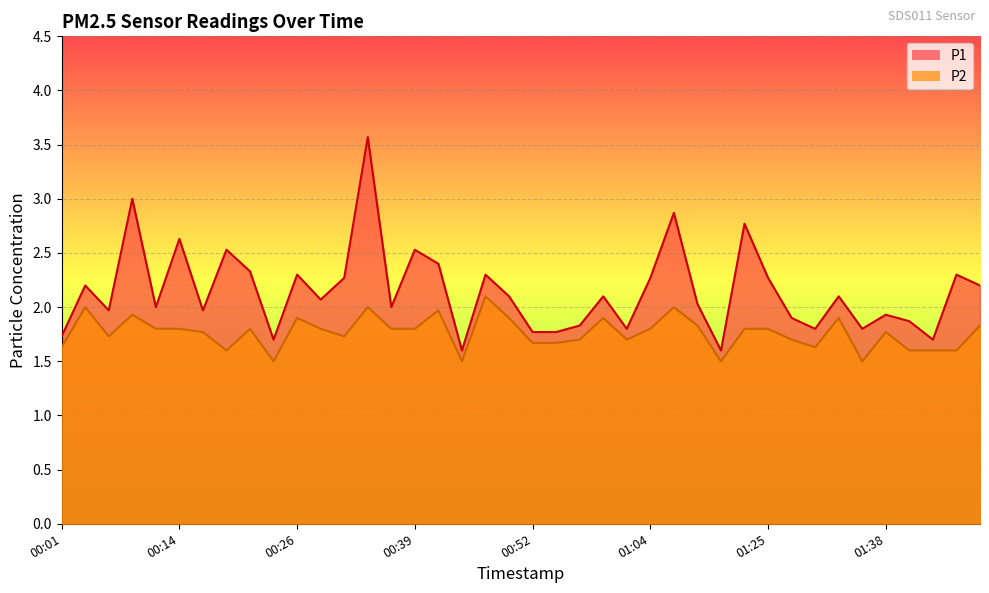

What is the sum of the P1 values at 00:49 and 00:57?

3.9